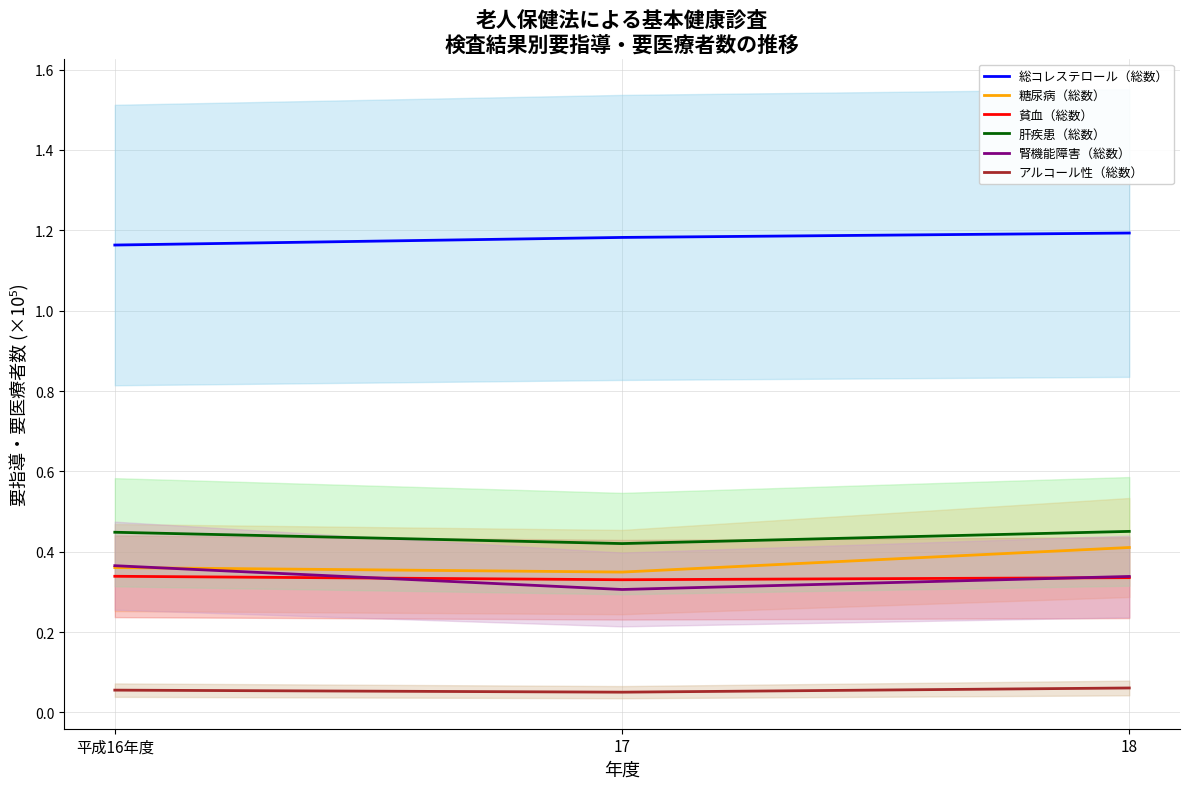

What is the sum of all 糖尿病（総数） values?

1.1